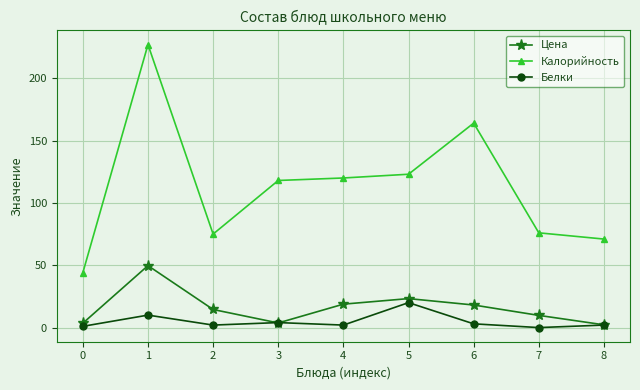

List the series in order of their peak value, highest first.

Калорийность, Цена, Белки